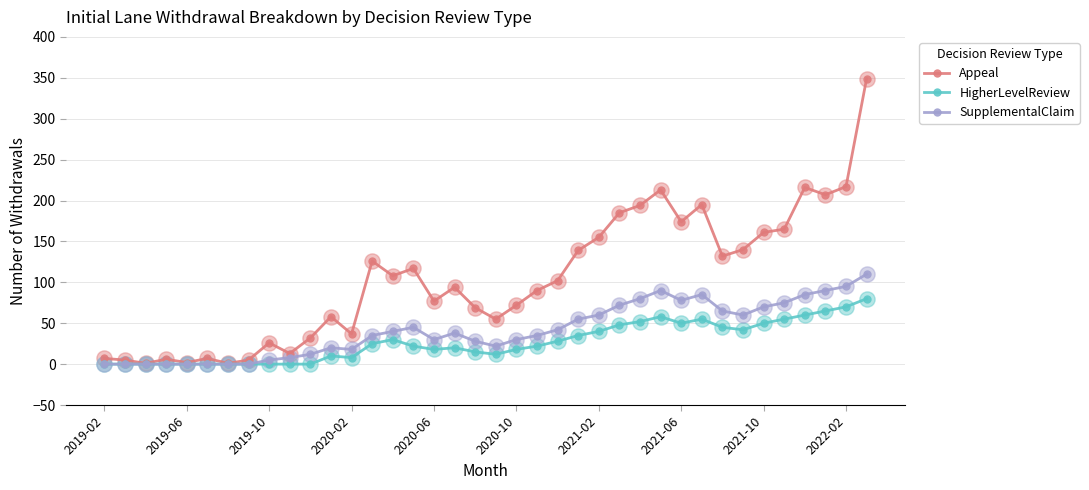

Which series has the largest total across all categories?

Appeal